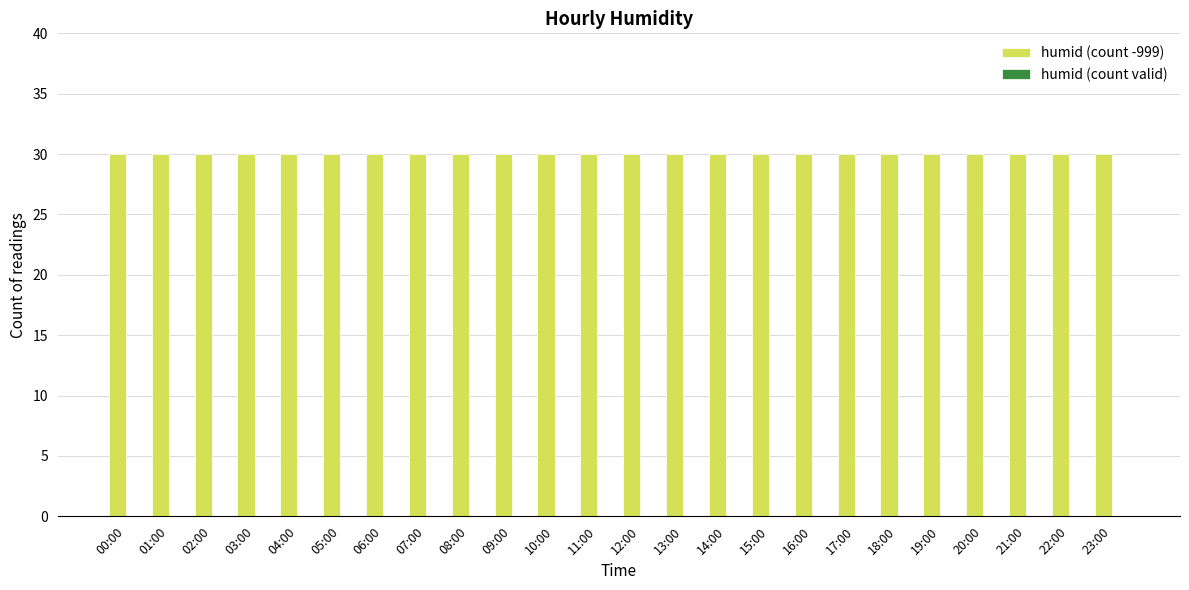

Reading right to left, what are all the values shown in this chart?

humid (count -999): 30	30	30	30	30	30	30	30	30	30	30	30	30	30	30	30	30	30	30	30	30	30	30	30
humid (count valid): 0	0	0	0	0	0	0	0	0	0	0	0	0	0	0	0	0	0	0	0	0	0	0	0